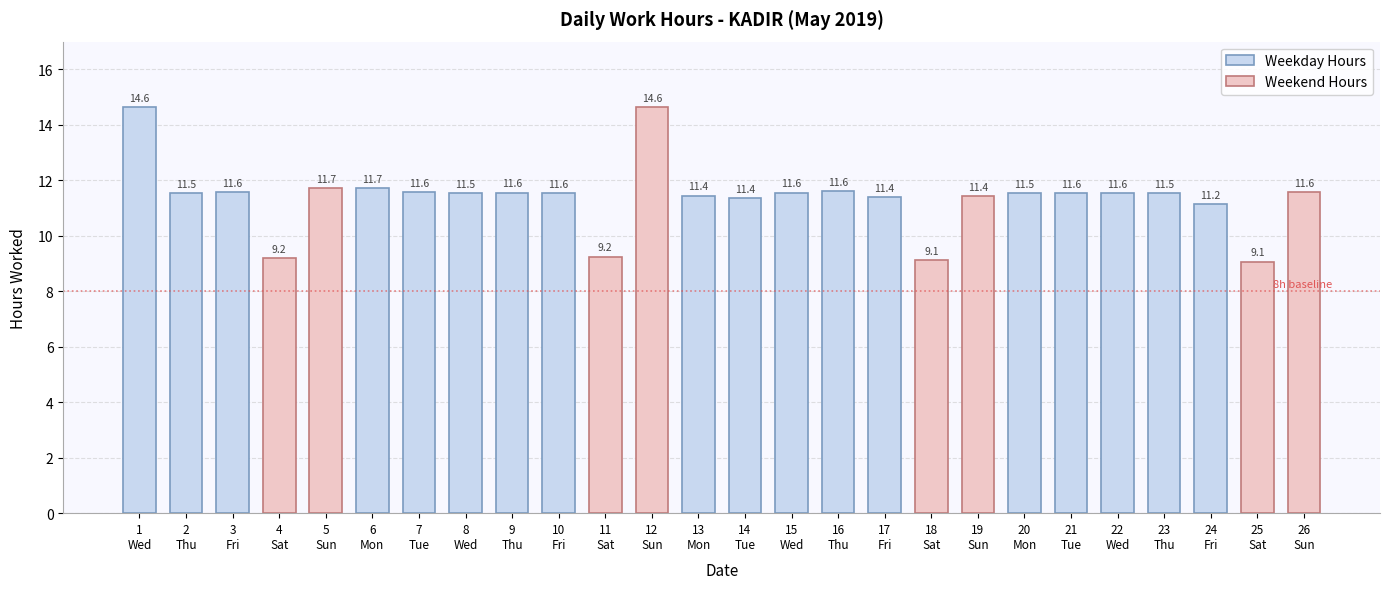

What is the average value?

11.4